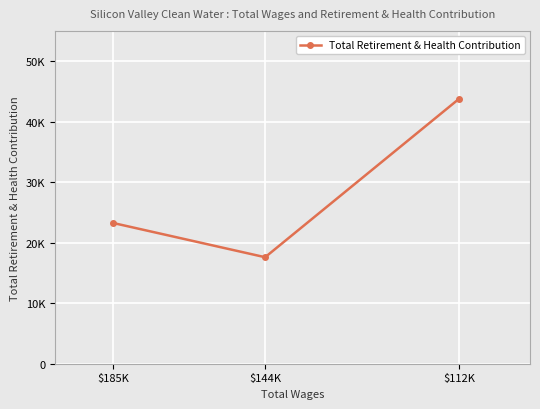

Which category has the lowest value across all series?

$144K